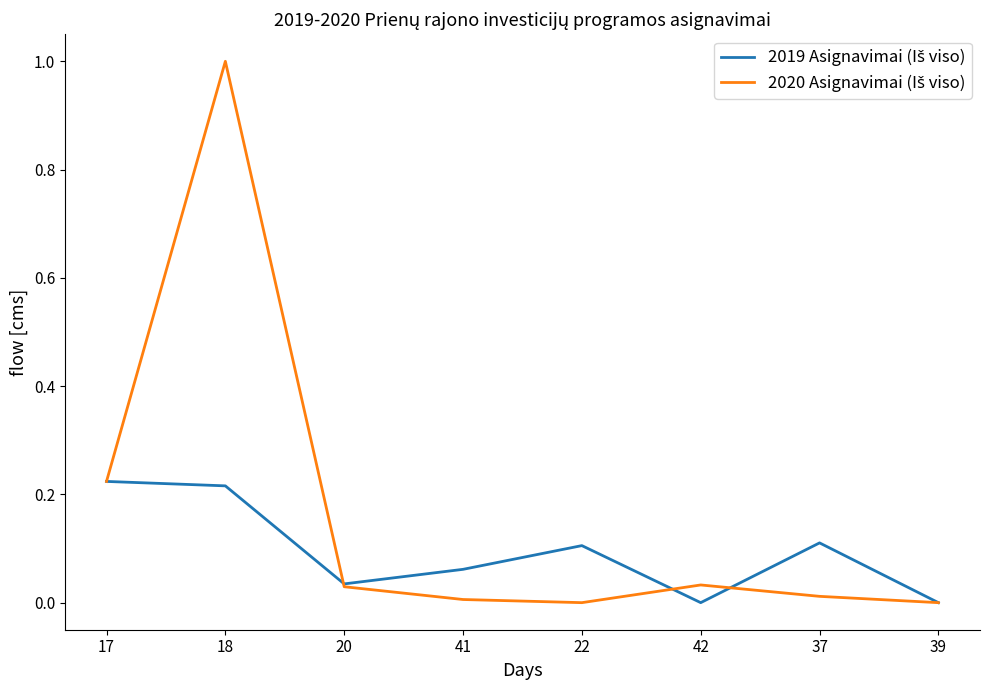

Which label corresponds to the largest value in the chart?

18